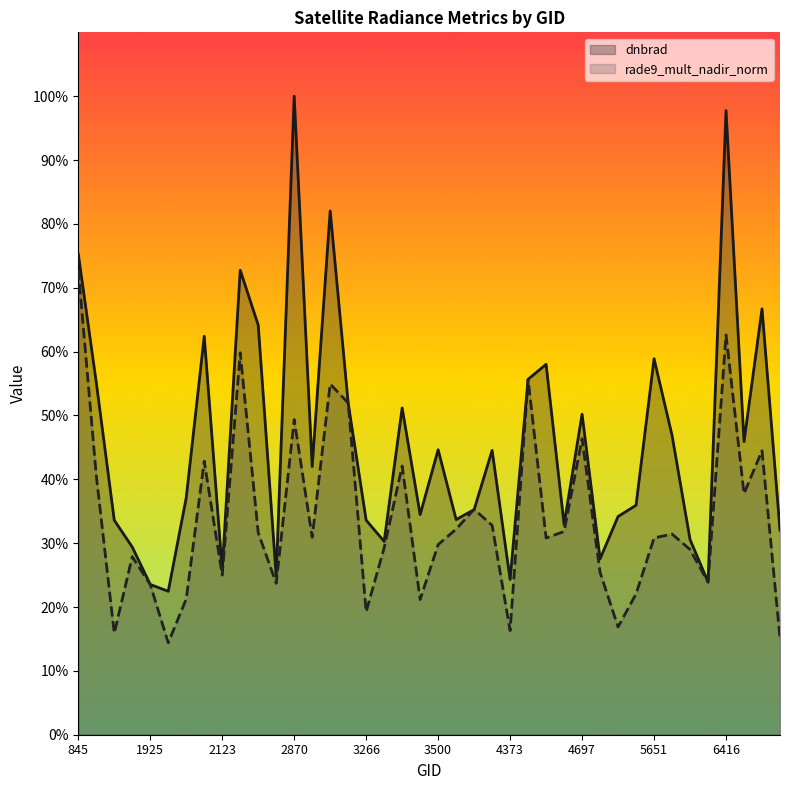

What are all the series names shown in the legend?

dnbrad (line), rade9_mult_nadir_norm (line)